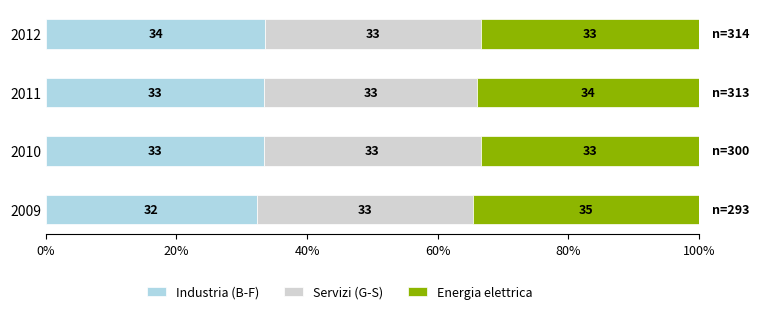

How many data points in Industria (B-F) are less than 33?

1